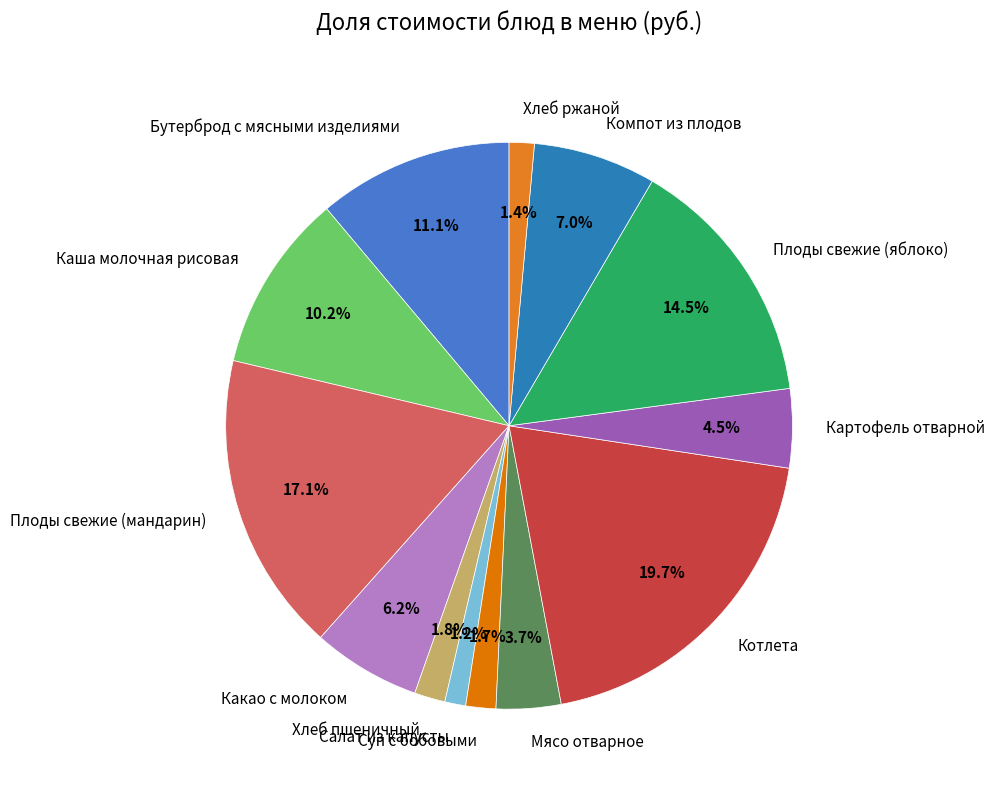

What percentage is the Бутерброд с мясными изделиями slice, to the nearest percent?

11%